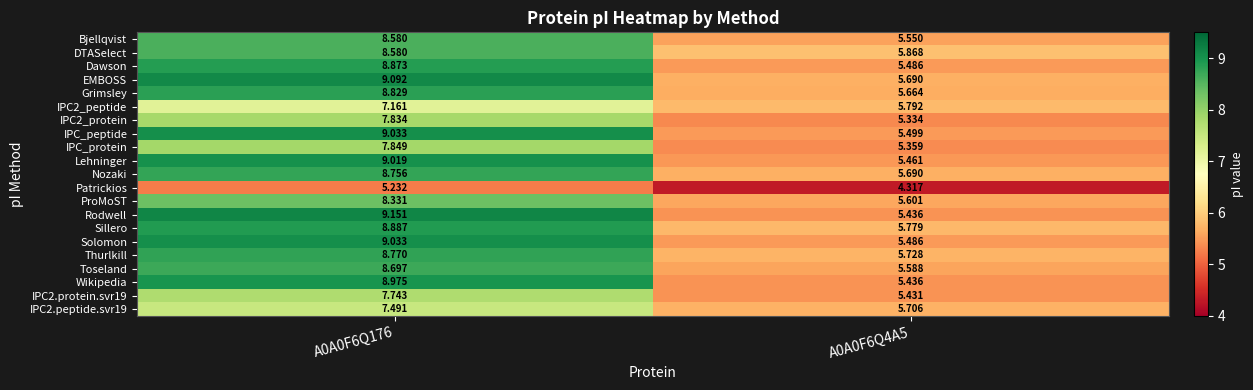

Between A0A0F6Q176 and A0A0F6Q4A5, which series saw the biggest shift?

Rodwell